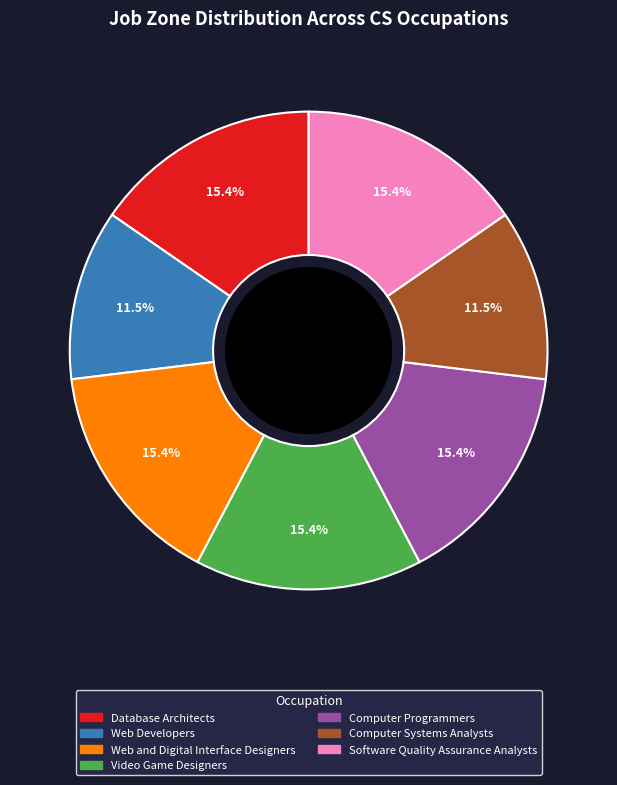

To the nearest percent, what is the average slice percentage?

14%